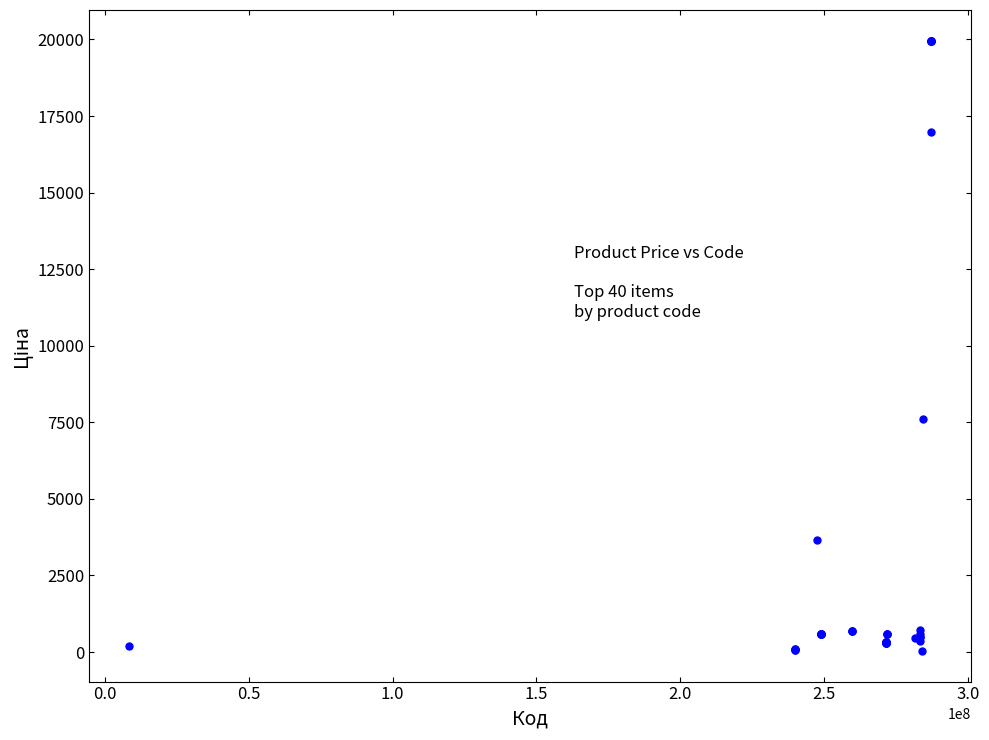

What Y value in the scatter plot is closest to 9998?

7596.5